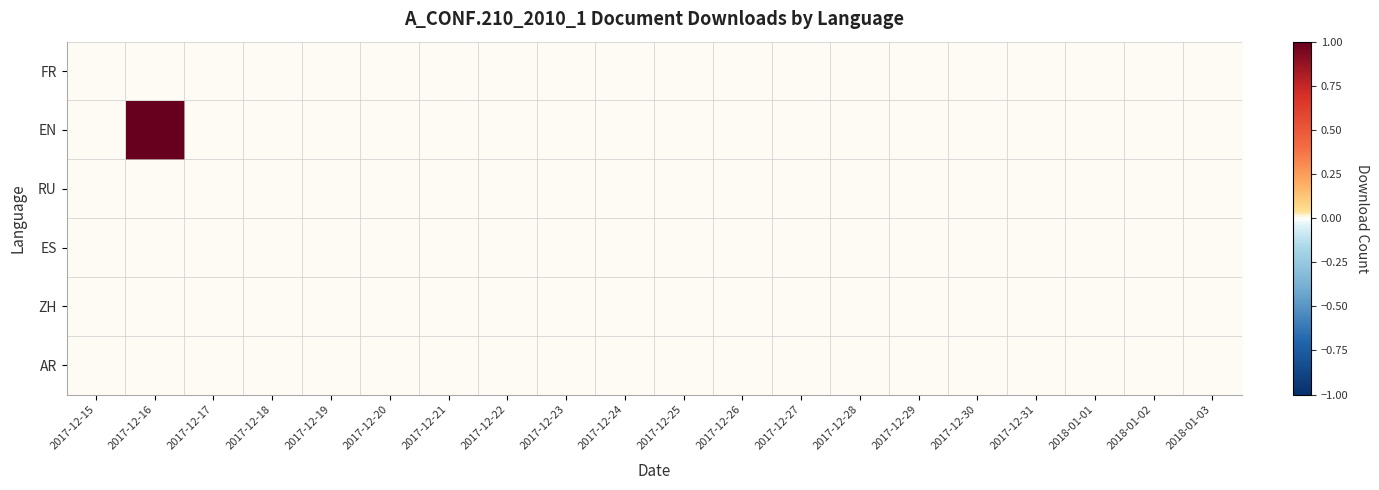

At 2017-12-16, list the series in order from smallest to largest.

FR, RU, ES, ZH, AR, EN